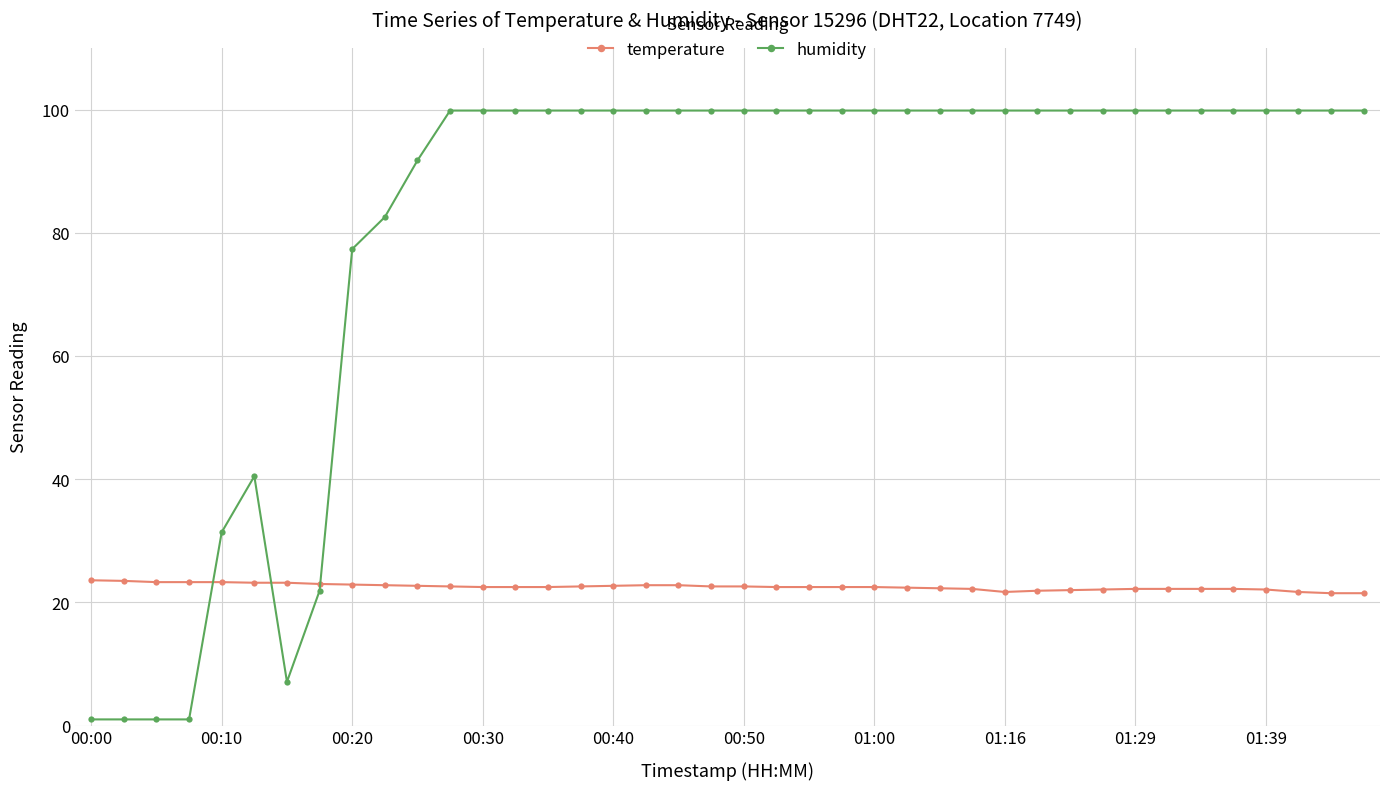

What are all the series names shown in the legend?

temperature, humidity